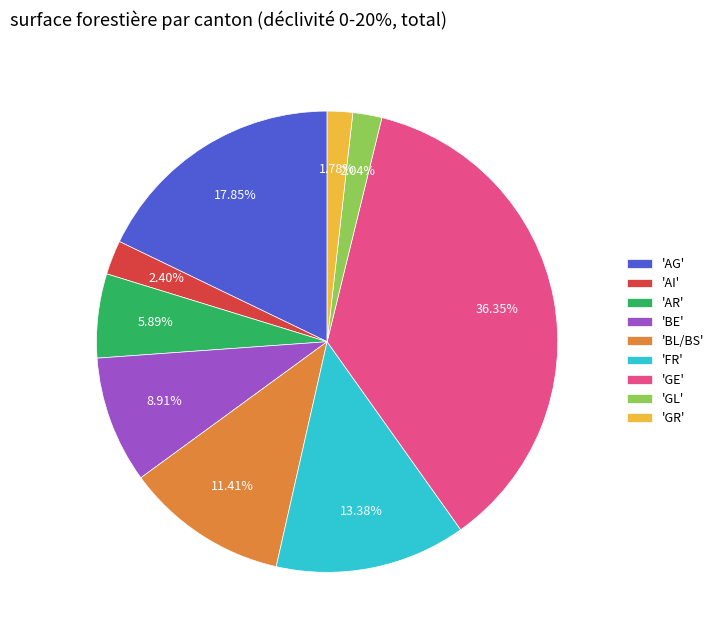

Which category has the biggest portion of the pie?

'GE'